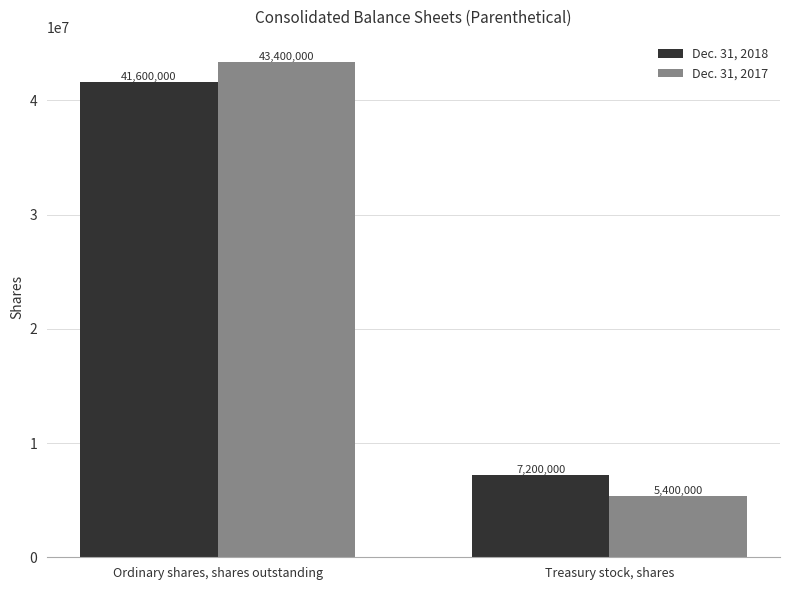

The Dec. 31, 2018 series shows 41600000 at Ordinary shares, shares outstanding. True or false?

True